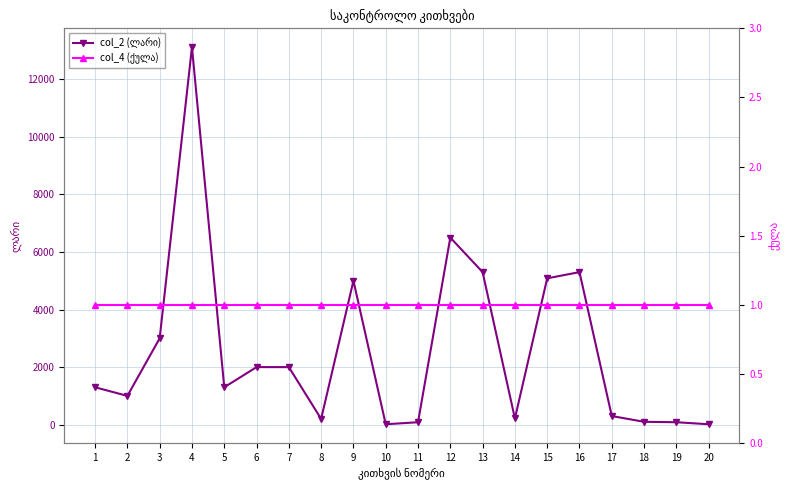

What is the average value of the col_2 (ლარი) series?

2596